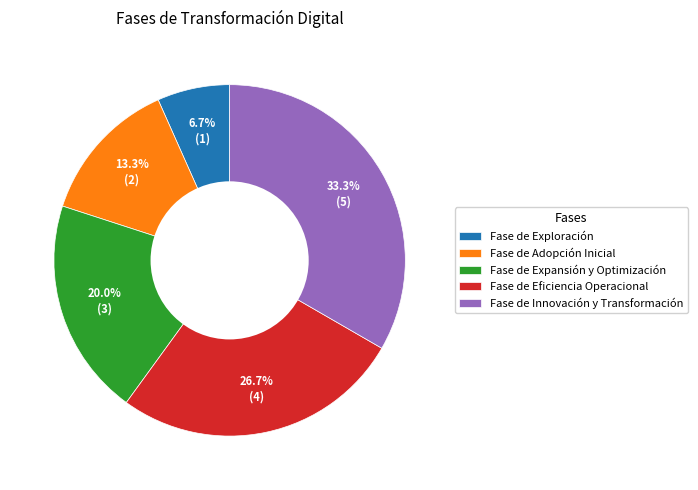

What percentage is the Fase de Eficiencia Operacional slice, to the nearest percent?

27%